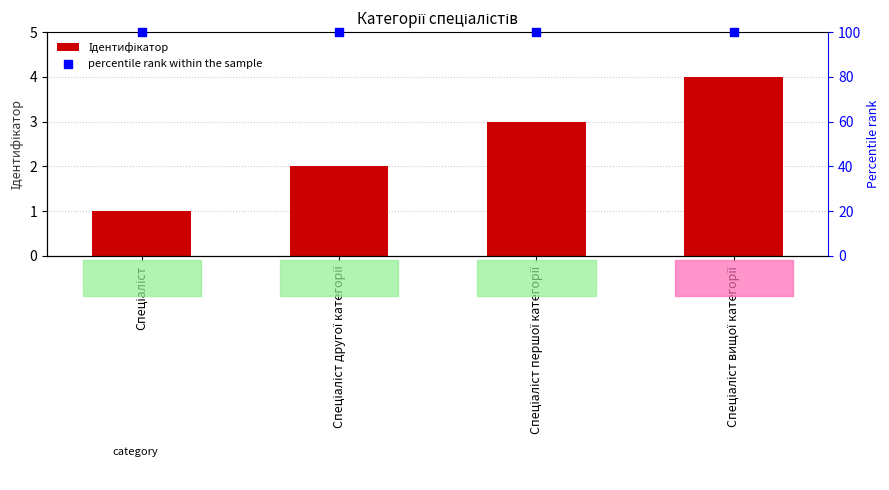

What are all the series names shown in the legend?

Ідентифікатор, percentile rank within the sample